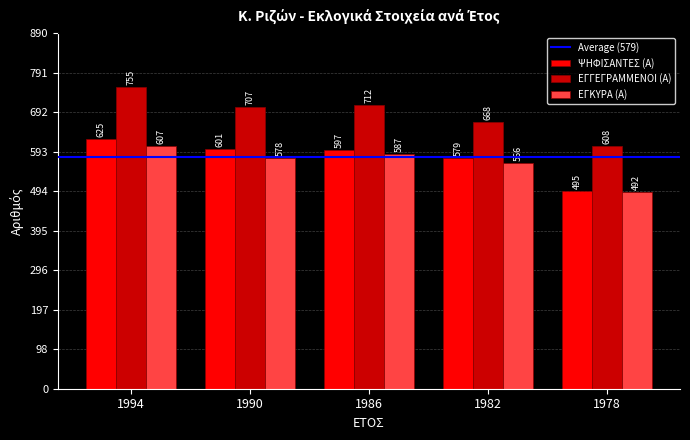

Is the value of ΨΗΦΙΣΑΝΤΕΣ (Α) at 1994 greater than the value of ΕΓΓΕΓΡΑΜΜΕΝΟΙ (Α) at 1982?

No